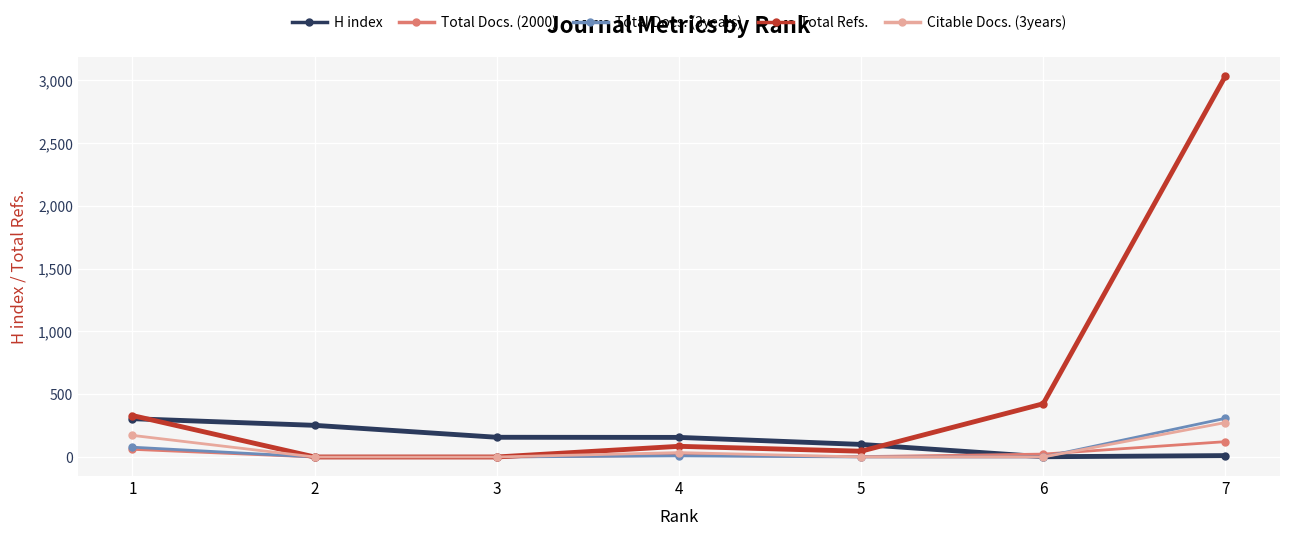

Is the value of Total Docs. (3years) at 1 greater than the value of Citable Docs. (3years) at 6?

Yes